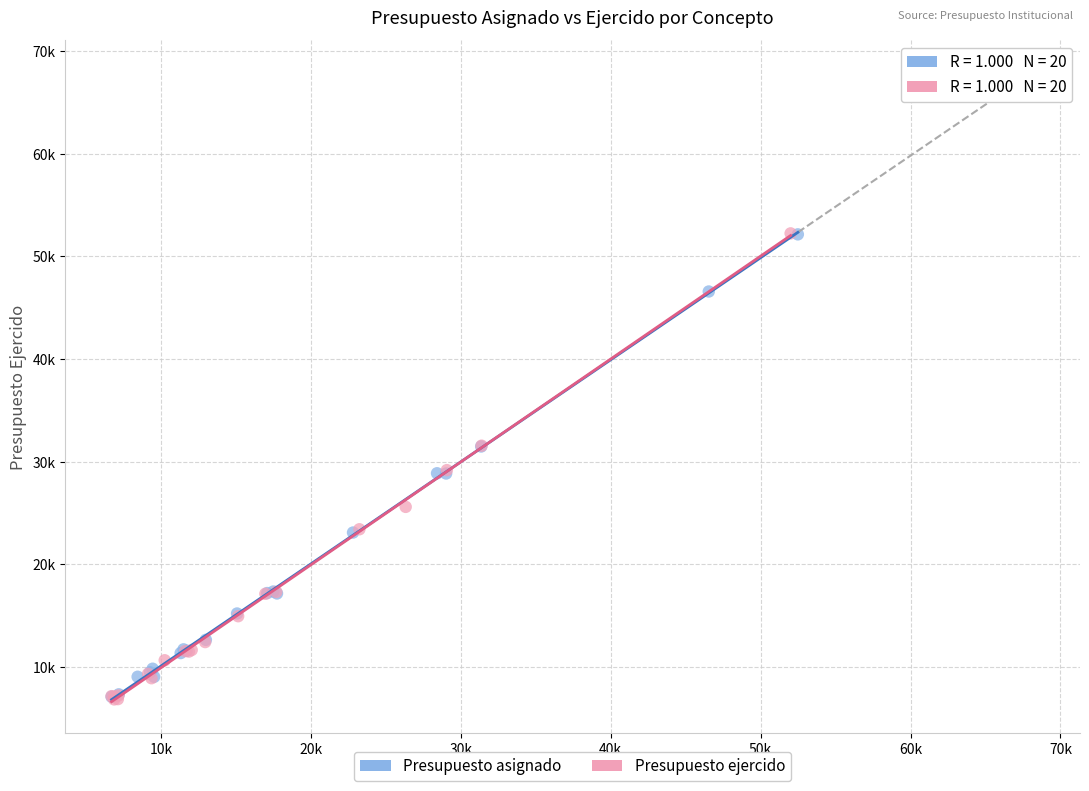

What are all the series names shown in the legend?

Presupuesto asignado, Presupuesto ejercido